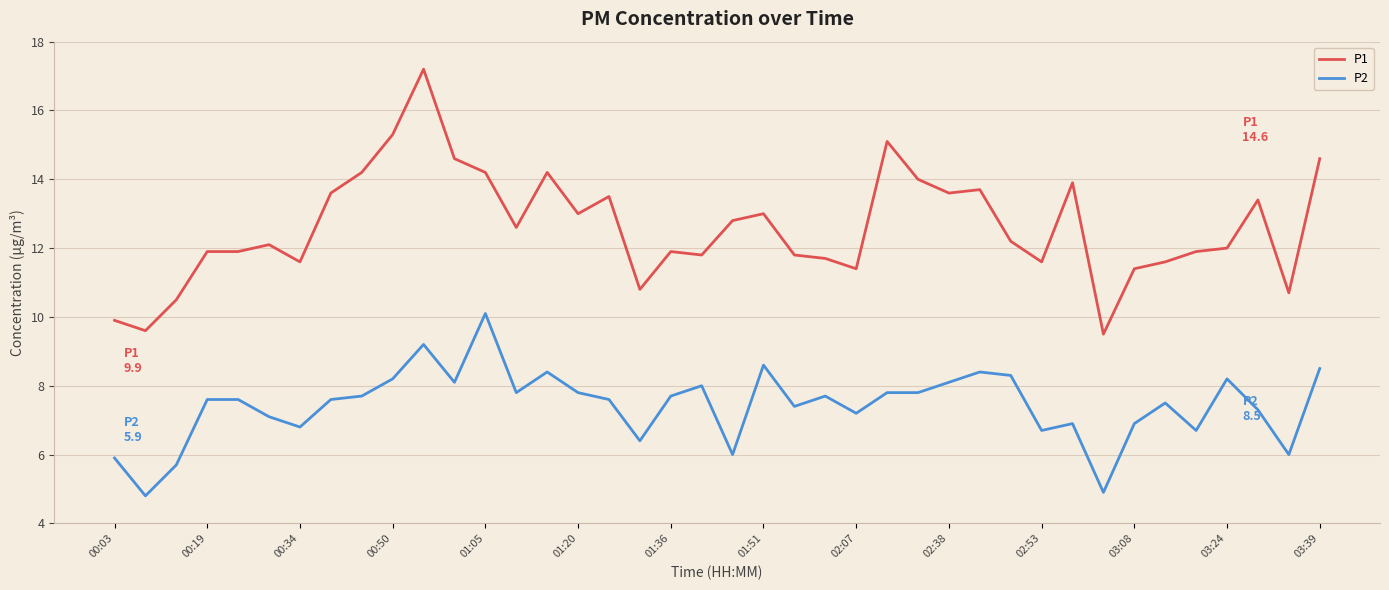

True or false: P2 and P1 cross at least once.

False